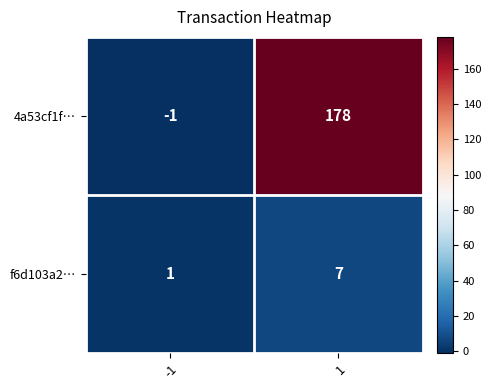

What is the average value of the f6d103a2… series?

4